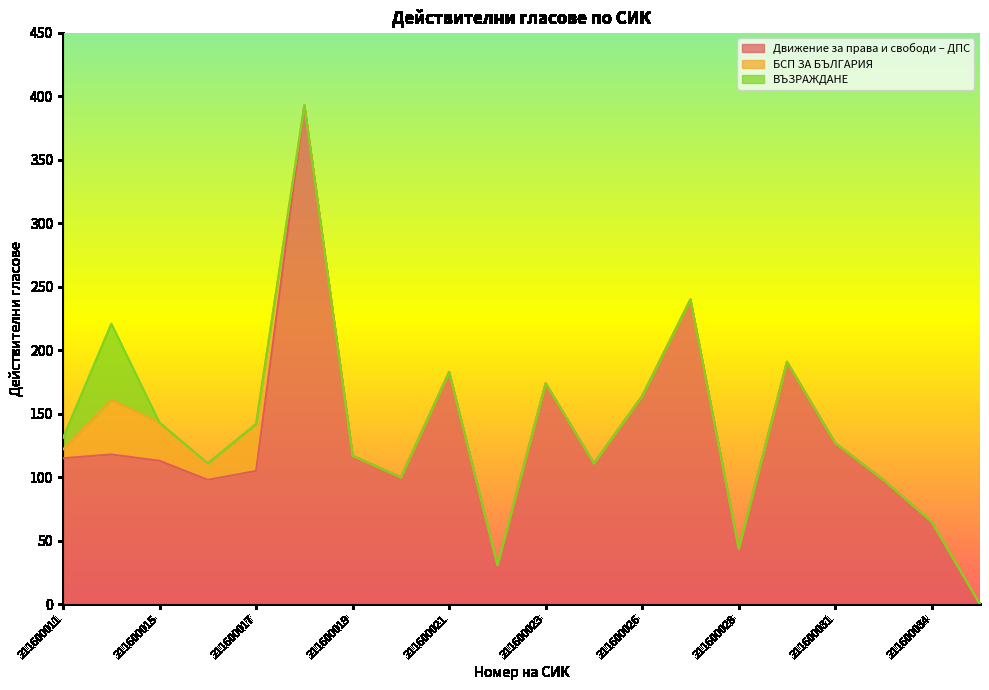

Between 211600023 and 211600030, which series saw the biggest shift?

Движение за права и свободи – ДПС